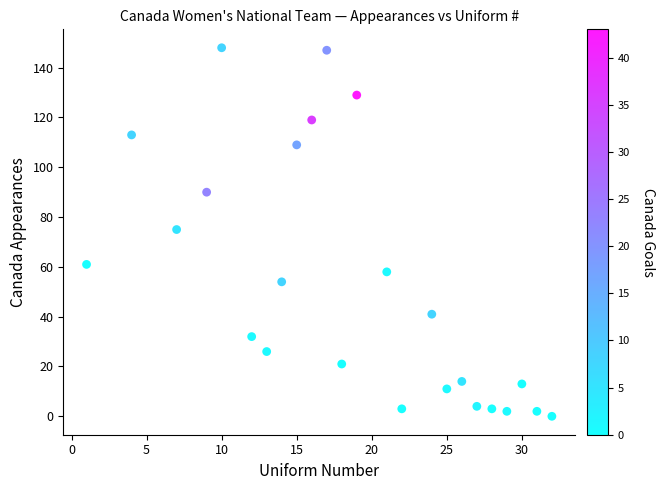

What is the range of X values (max minus min)?

31